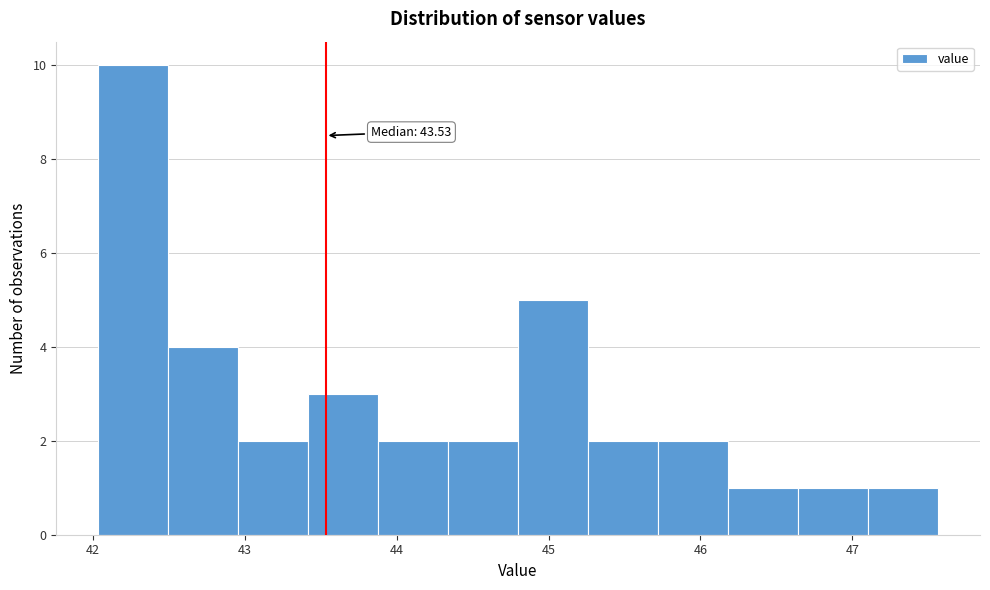

Which range on the x-axis has the tallest bar?

42.0 to 42.5